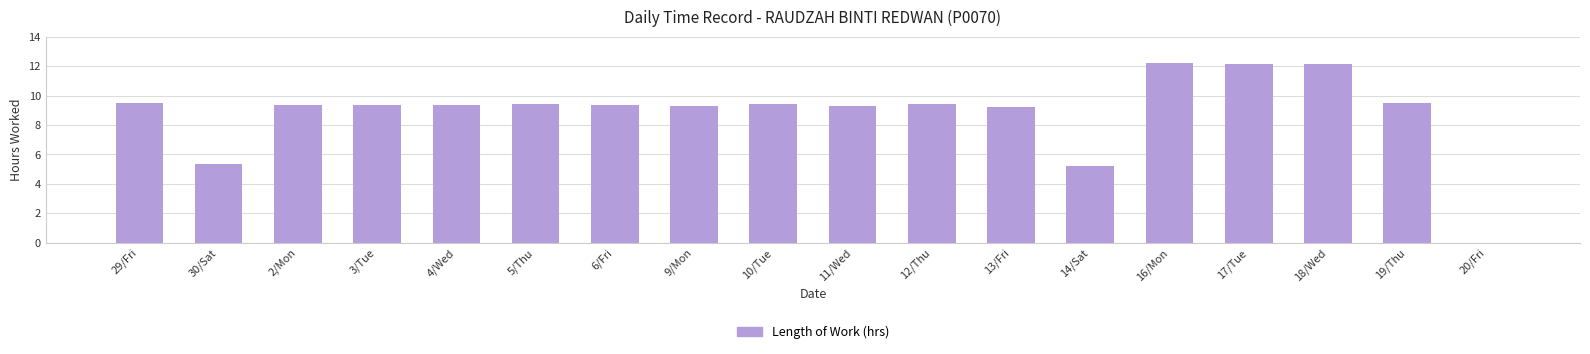

What is the ratio of the value at 18/Wed to the value at 9/Mon?

1.3